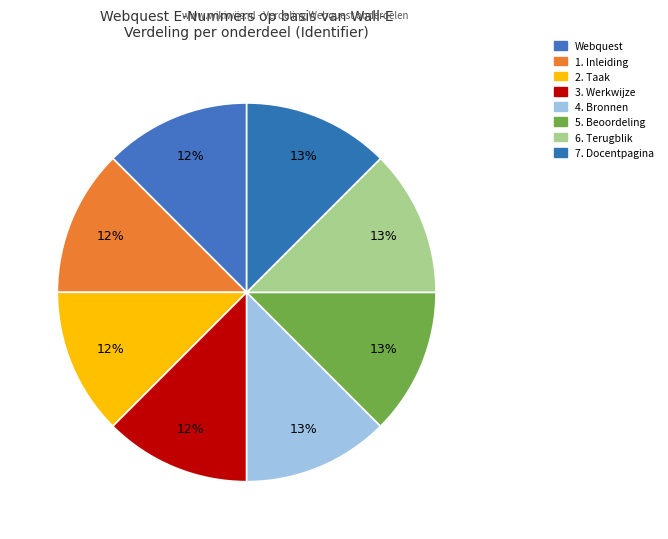

How many slices are in this pie chart?

8